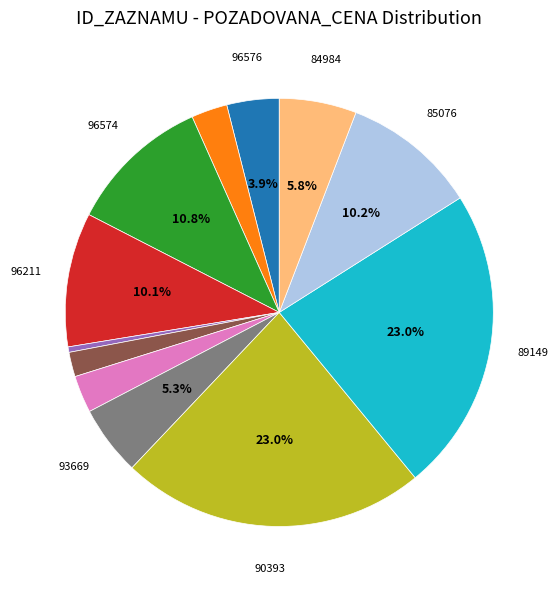

Is there any slice that represents more than half of the pie?

No